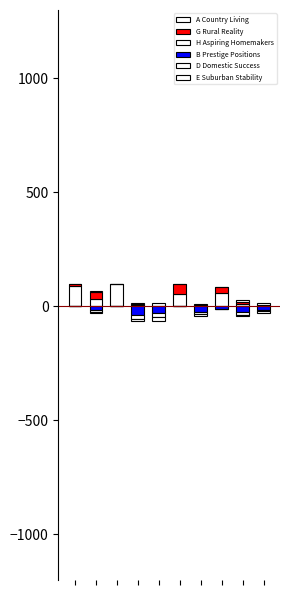

What is the difference between the maximum and minimum values in the B Prestige Positions series?

39.8